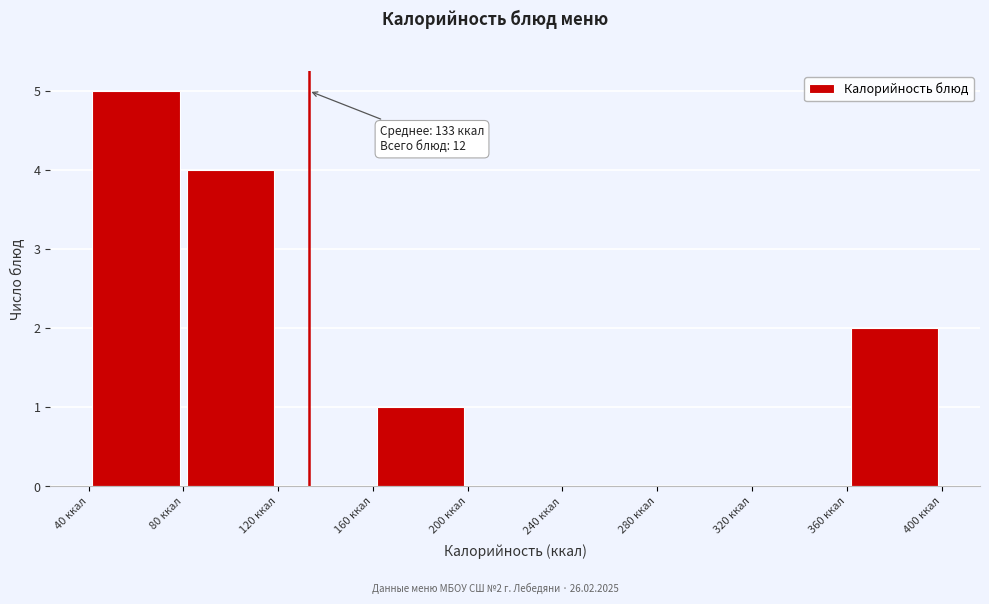

Over which range of the x-axis is the bar tallest?

40 to 80